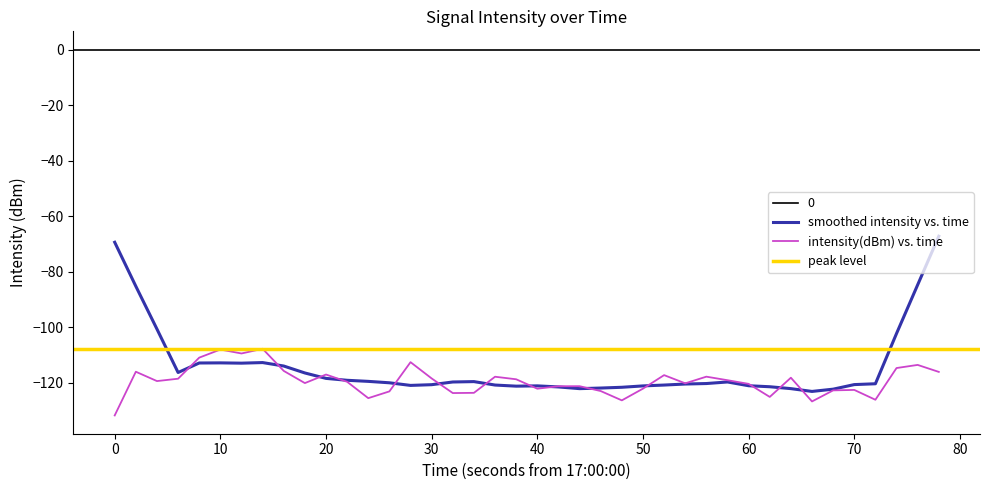

Reading left to right, transcribe all the data shown in this chart.

-131.7	-116.0	-119.3	-118.5	-110.9	-108.0	-109.4	-107.7	-115.7	-120.1	-117.0	-119.6	-125.5	-123.1	-112.5	-118.4	-123.7	-123.6	-117.8	-118.7	-122.1	-121.2	-121.2	-122.9	-126.3	-122.1	-117.2	-120.2	-117.8	-119.0	-120.3	-125.0	-118.1	-126.7	-122.7	-122.5	-126.1	-114.7	-113.5	-116.0